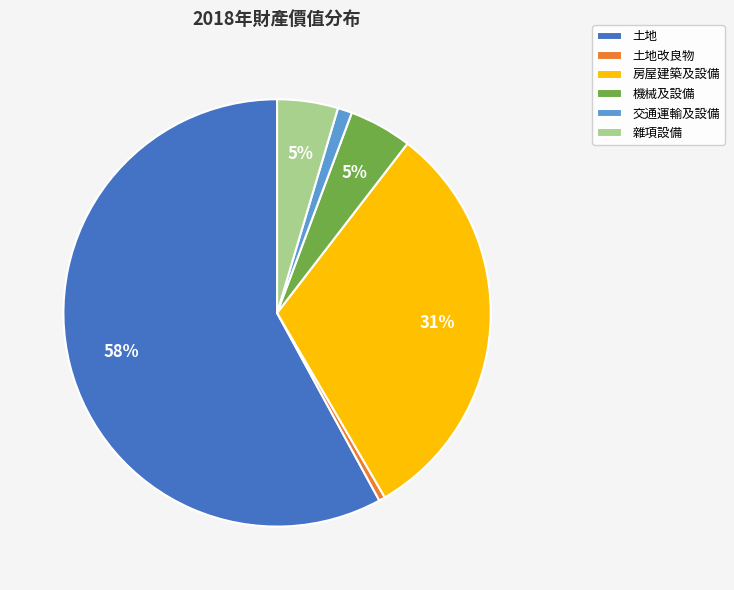

To the nearest percent, what is the average slice percentage?

17%